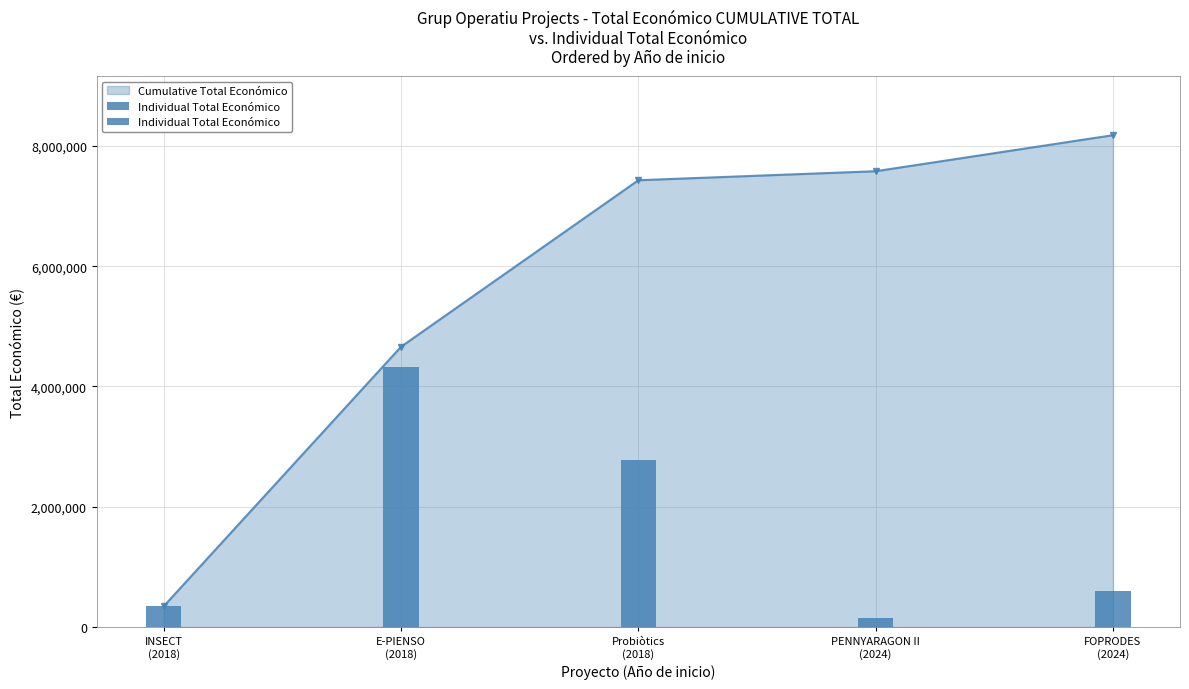

What is the change in value from Probiòtics
(2018) to PENNYARAGON II
(2024)?

-2619359